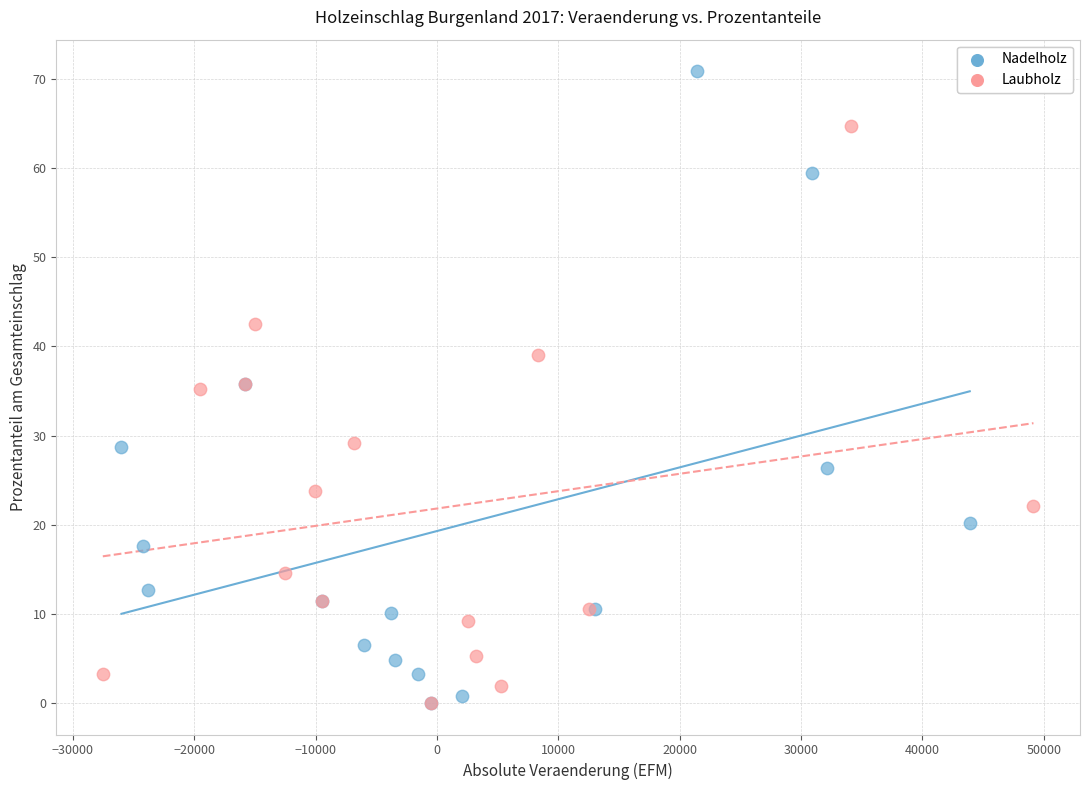

Which series has the largest Y range (max minus min)?

Nadelholz